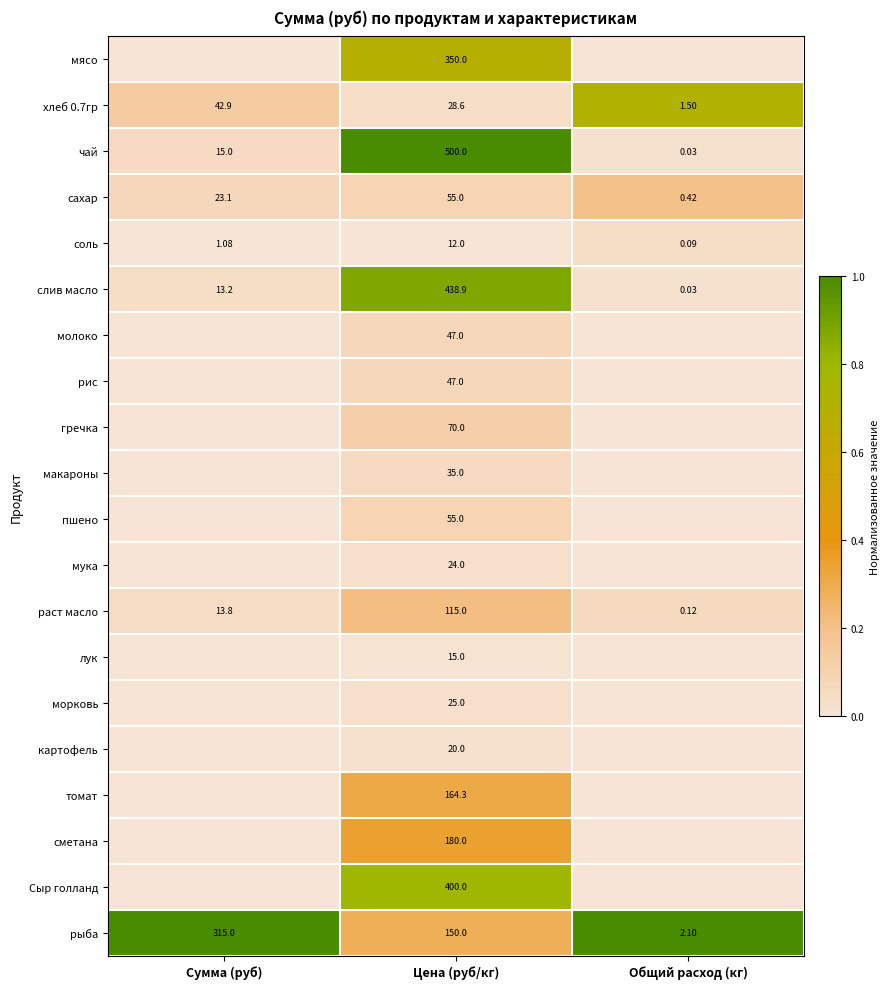

At how many categories does at least one series exceed 0?

3